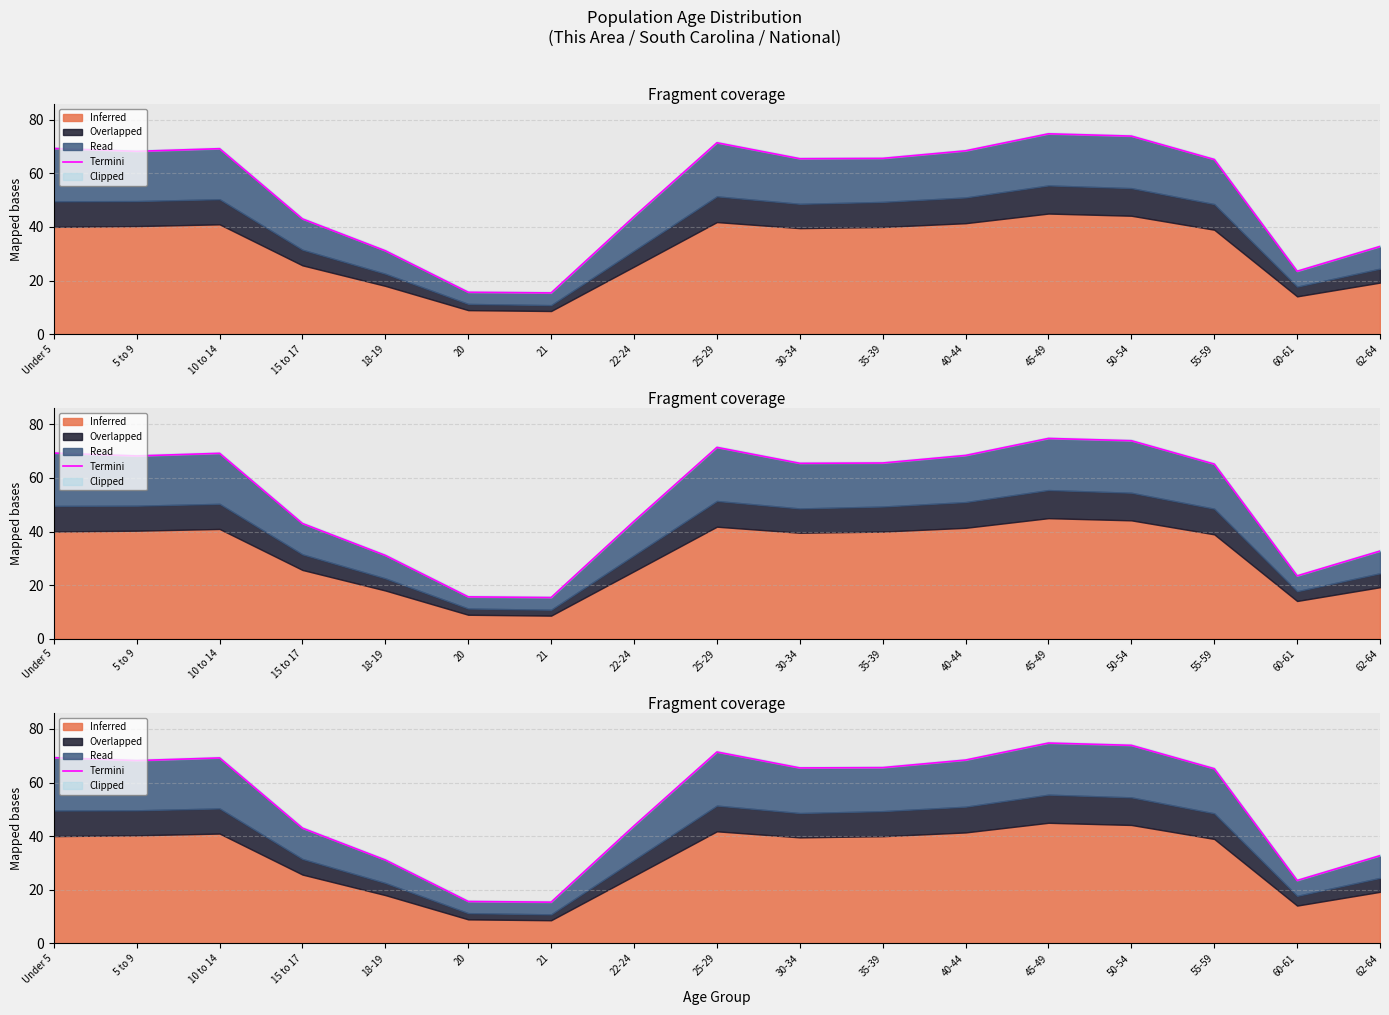

At which category does the data reach its first local peak?

10 to 14